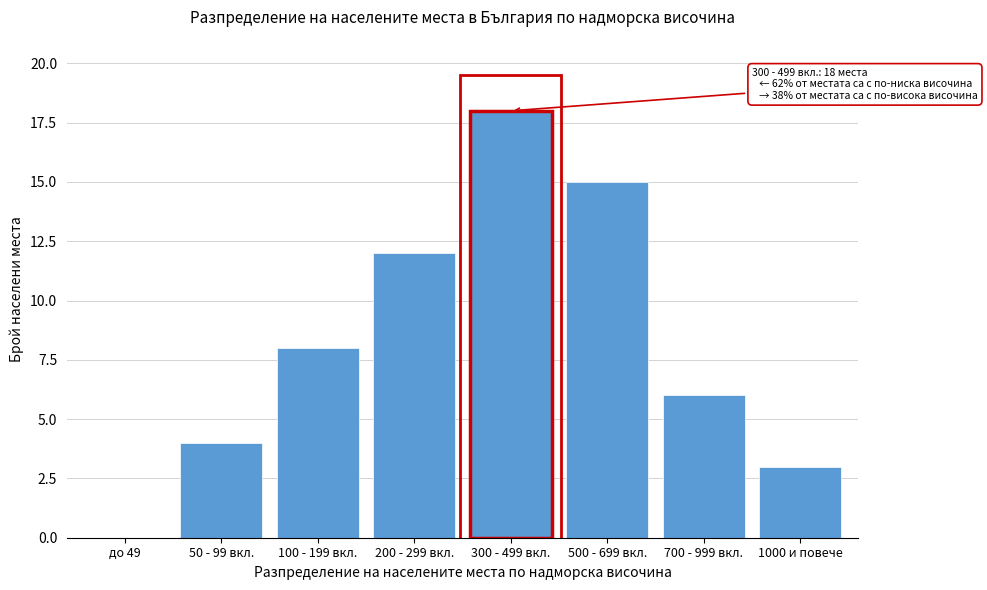

Reading left to right, transcribe all the data shown in this chart.

до 49=0	50 - 99 вкл.=4	100 - 199 вкл.=8	200 - 299 вкл.=12	300 - 499 вкл.=18	500 - 699 вкл.=15	700 - 999 вкл.=6	1000 и повече=3